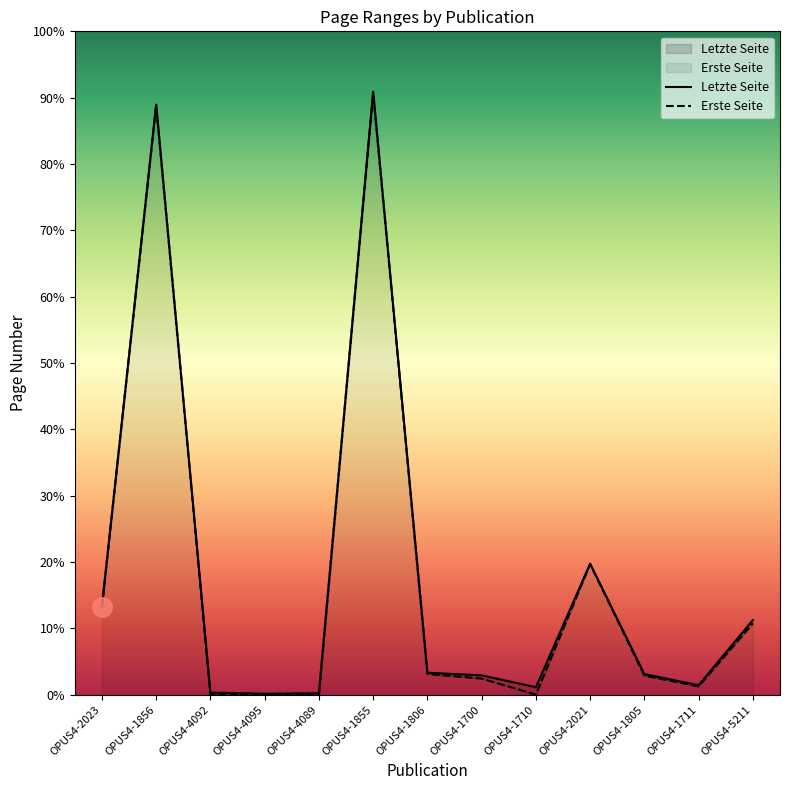

Which series has the largest range (max minus min)?

Letzte Seite